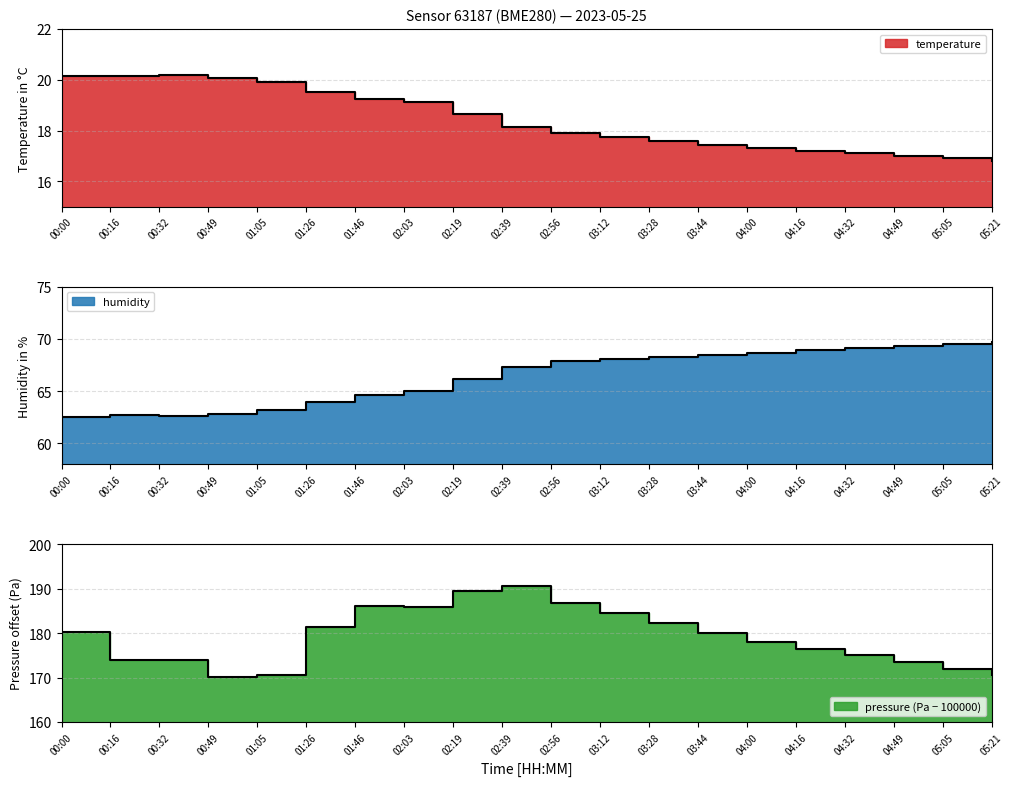

What is the average value of the temperature series?

18.4